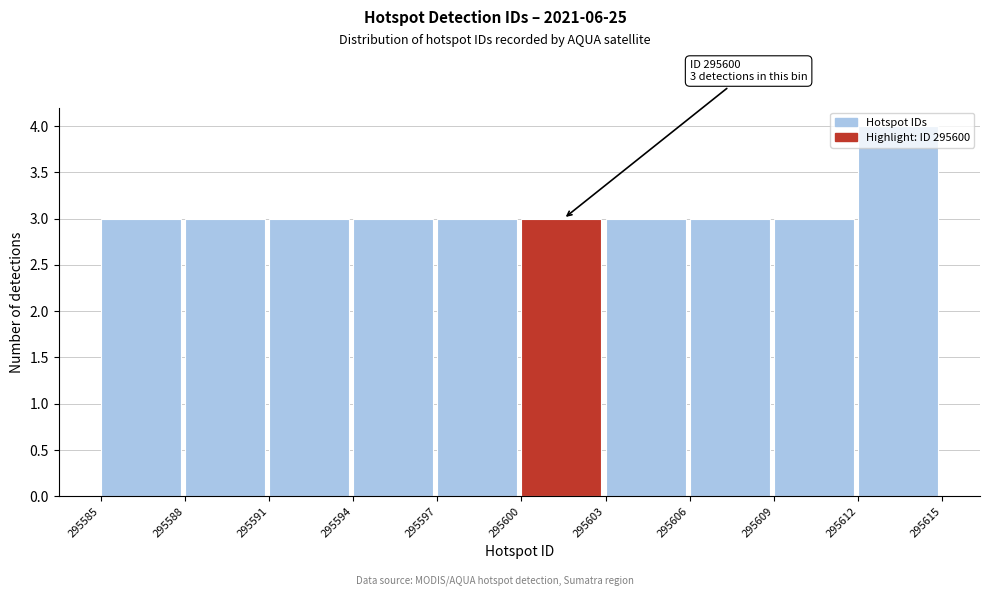

Over which range of the x-axis is the bar tallest?

295612 to 295615